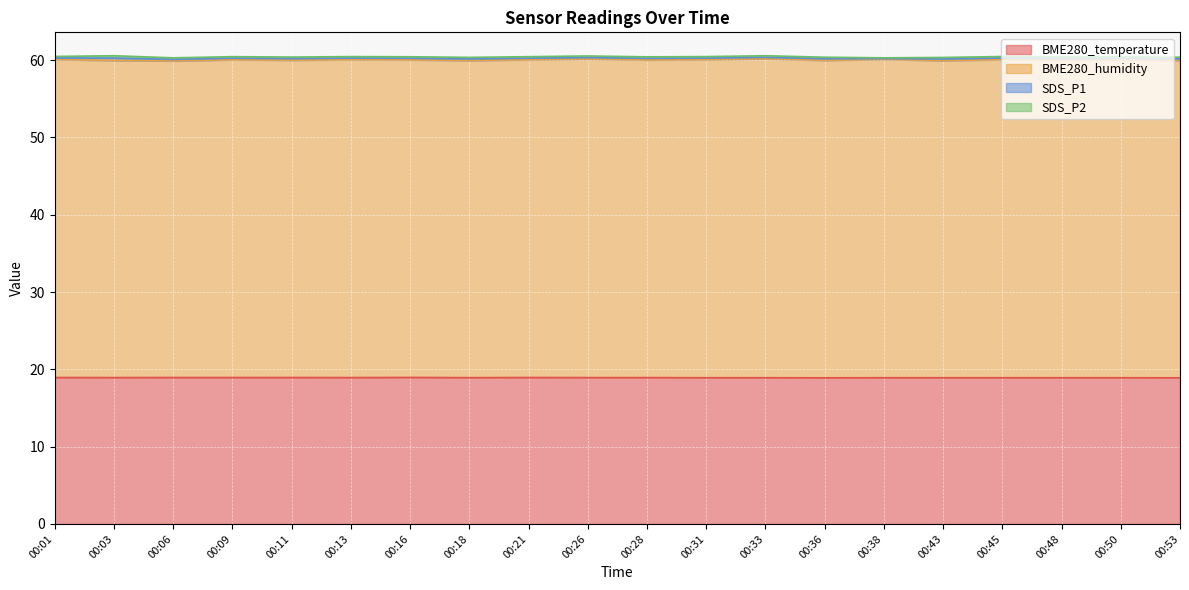

What is the sum of the BME280_humidity values at 00:18 and 00:16?

82.1